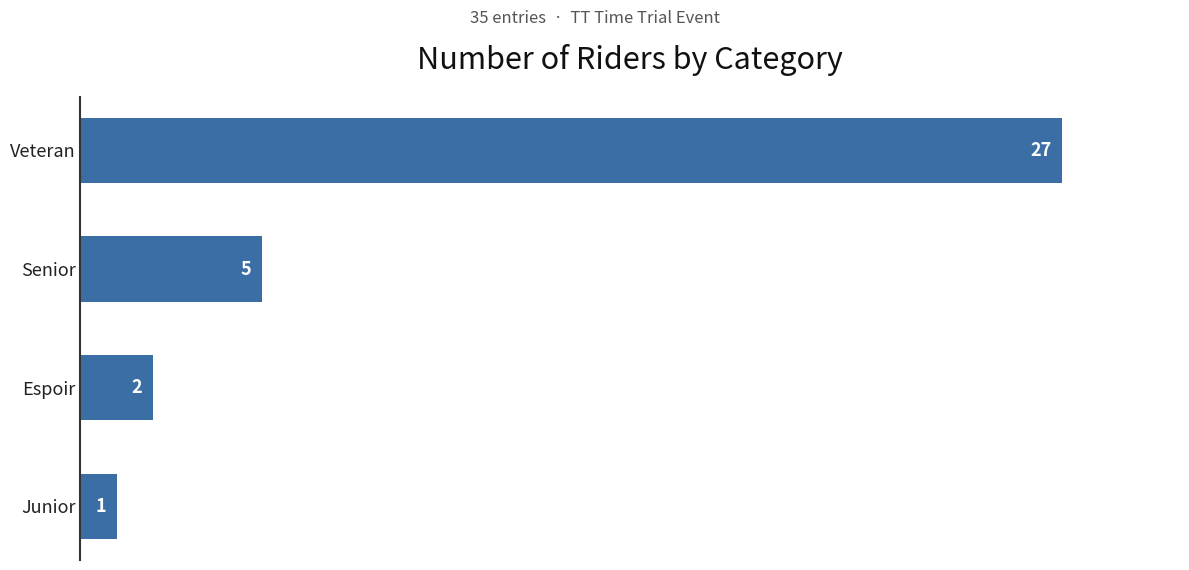

List the labels in order of value, largest first.

Veteran, Senior, Espoir, Junior